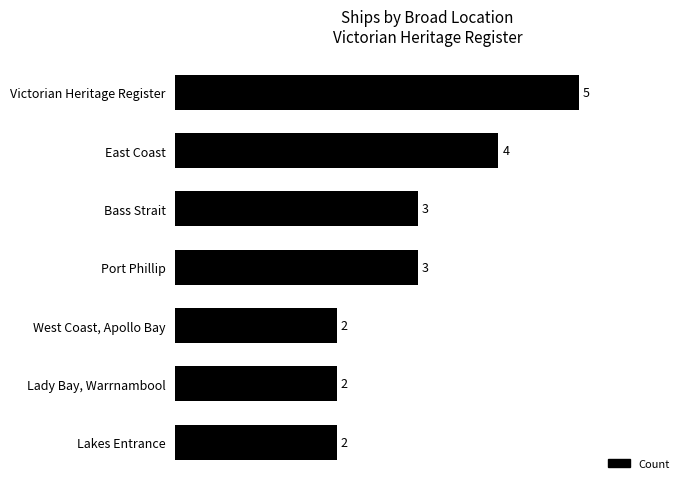

Reading bottom to top, extract all data points from this chart.

2	2	2	3	3	4	5